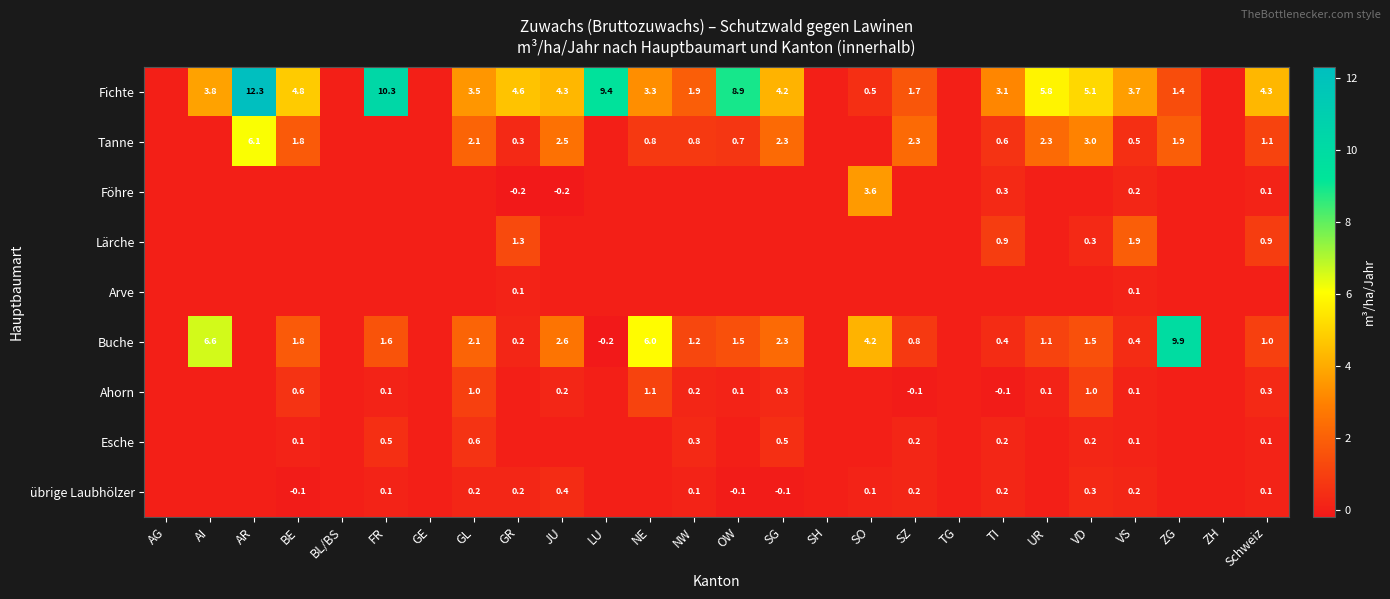

True or false: Fichte has a value of 4.3 at JU.

True